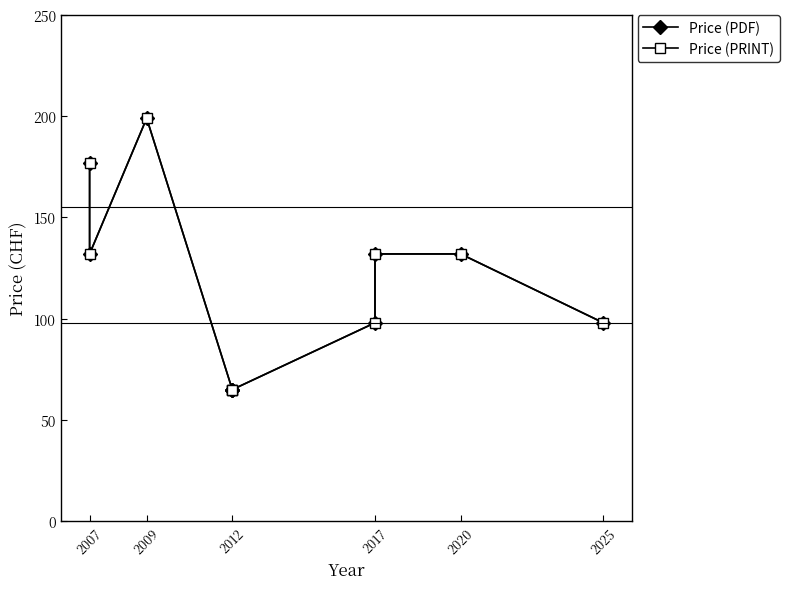

Is this an area chart (filled region under the line)?

No